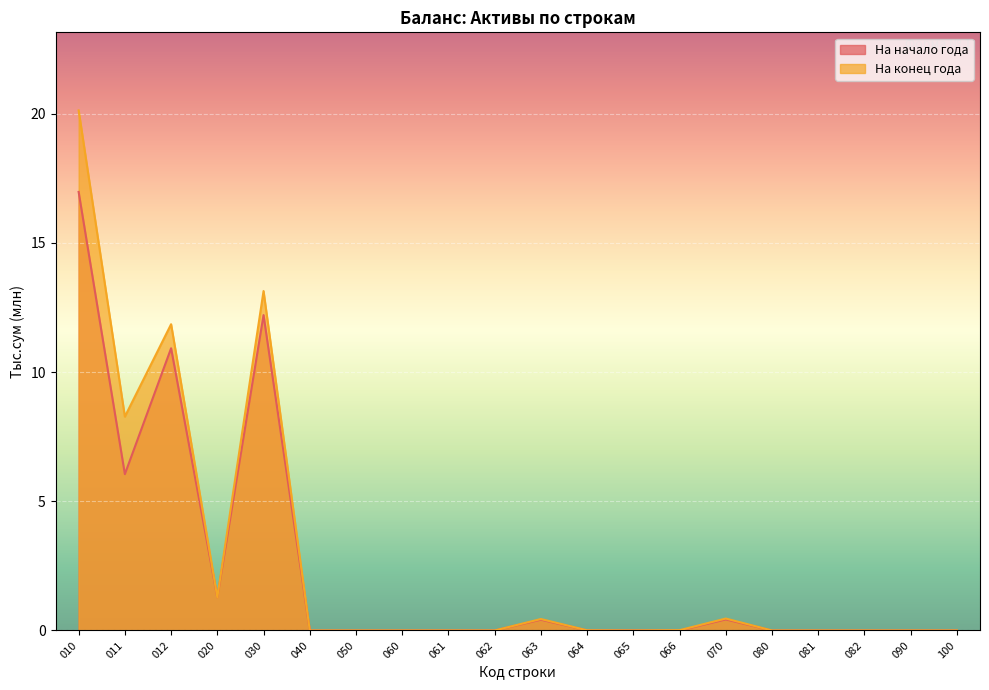

Where is the first local maximum for На конец года?

012